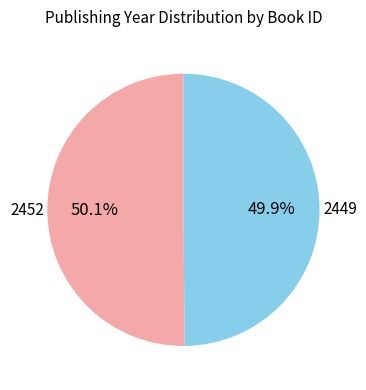

Is there a majority slice in this chart?

Yes